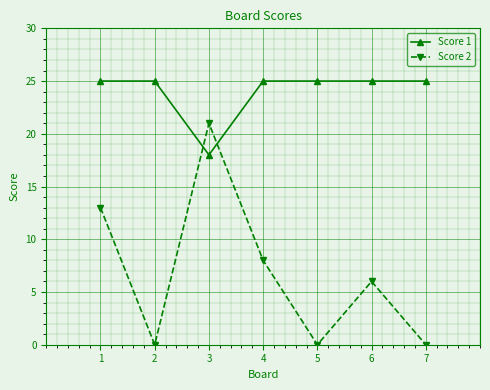

How many categories are shown in the chart?

7